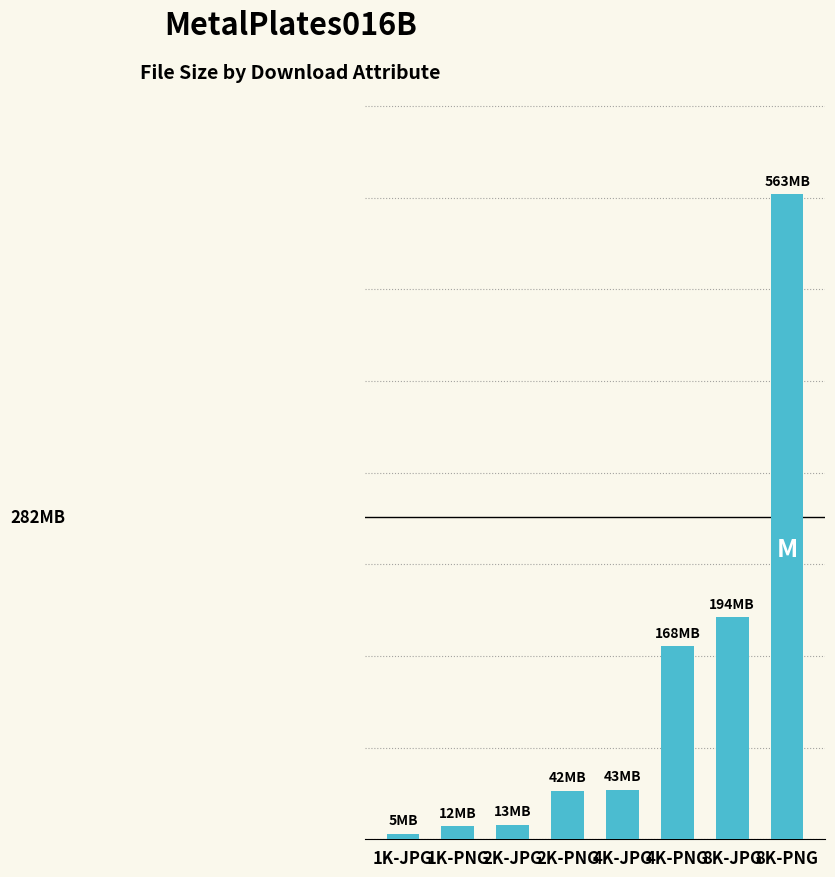

Rank the categories by value from lowest to highest.

1K-JPG, 1K-PNG, 2K-JPG, 2K-PNG, 4K-JPG, 4K-PNG, 8K-JPG, 8K-PNG